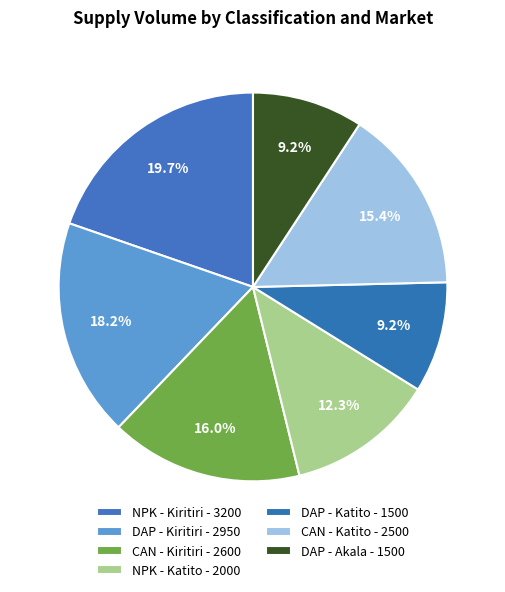

What is the change in value from DAP - Kiritiri to DAP - Katito?

-1450